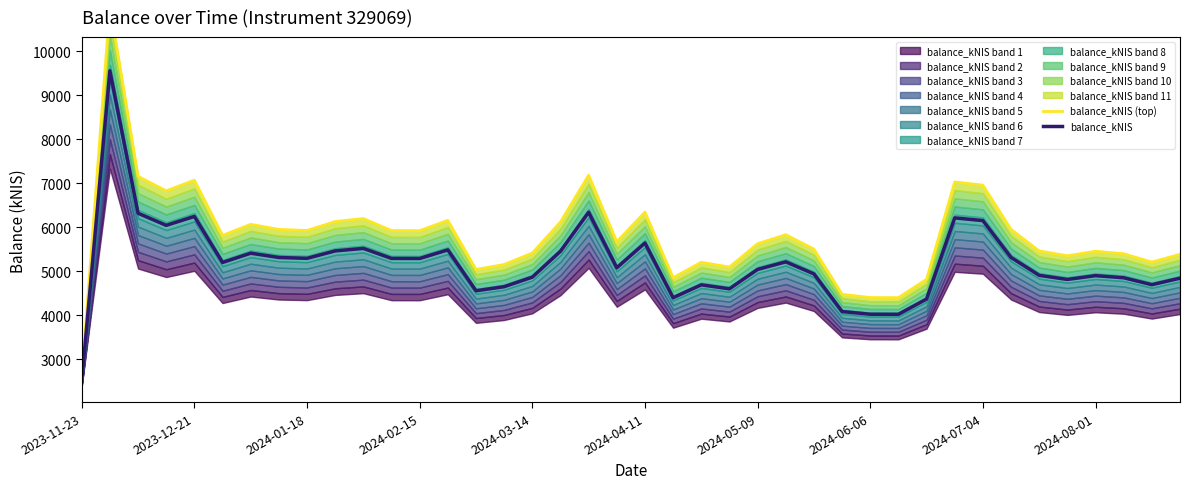

Which series has the widest spread of values?

balance_kNIS (top)